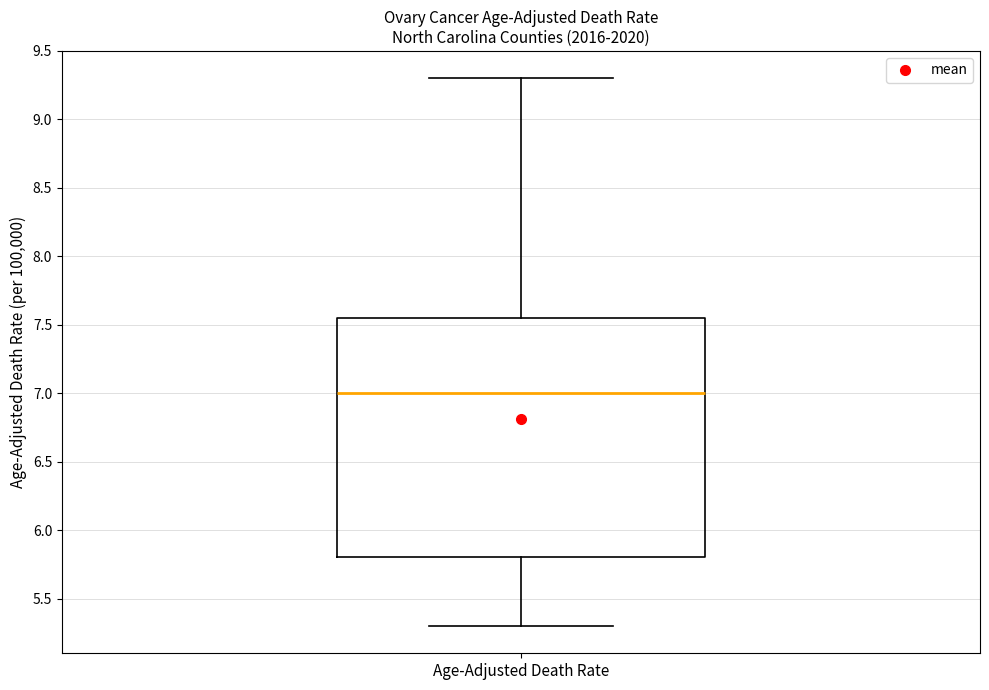

Transcribe this box plot: give where the median line is, the range the box spans, and where the two whiskers end, as read against the y-axis. The values are not printed on the chart, so give them approximately, as read against the axis.

median 7.00, box 5.80 to 7.55, whiskers 5.30 to 9.30